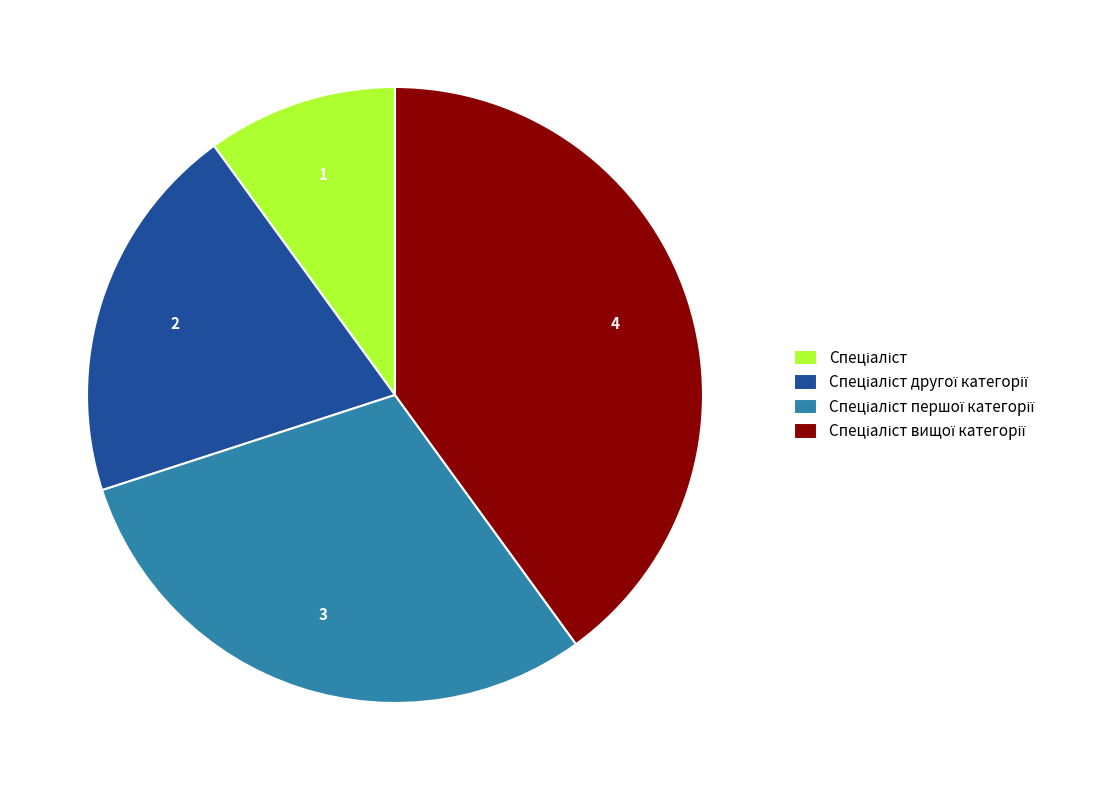

Count the number of slices in the pie.

4